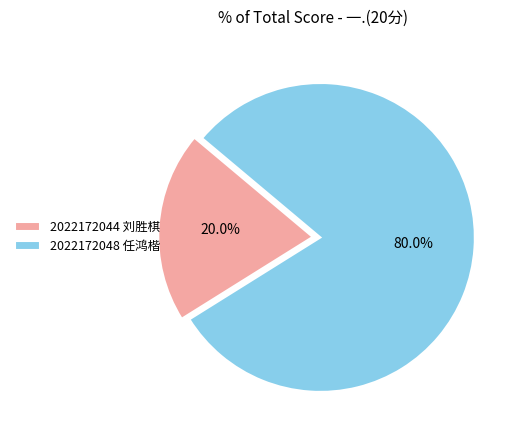

Rank the categories by value from highest to lowest.

2022172048 任鸿楷, 2022172044 刘胜棋